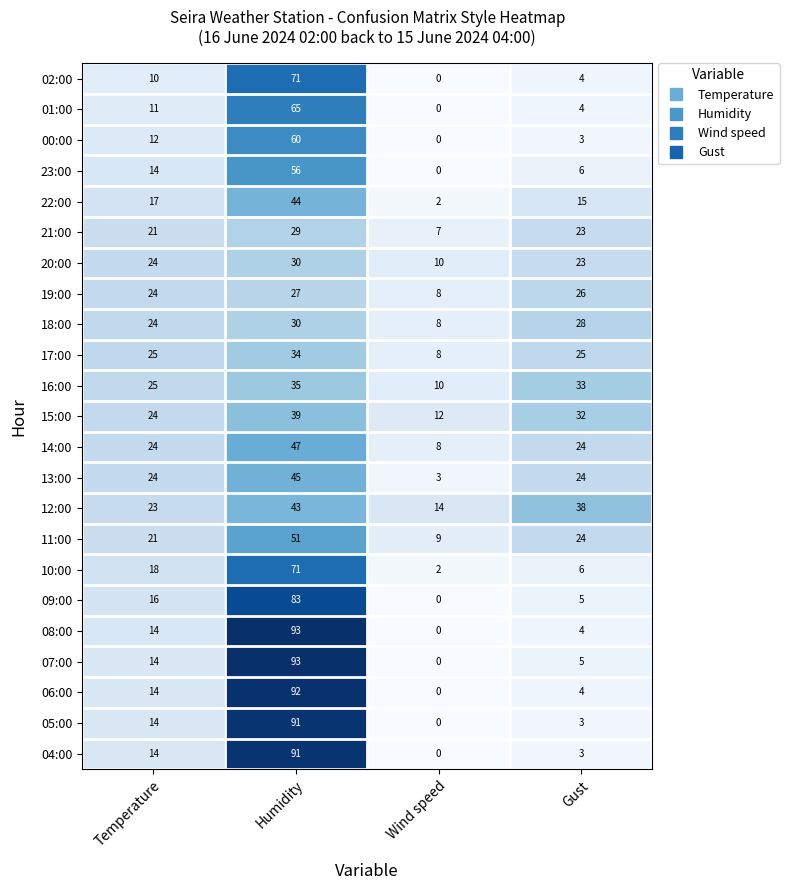

List the labels in order of 05:00 value, largest first.

Humidity, Temperature, Gust, Wind speed